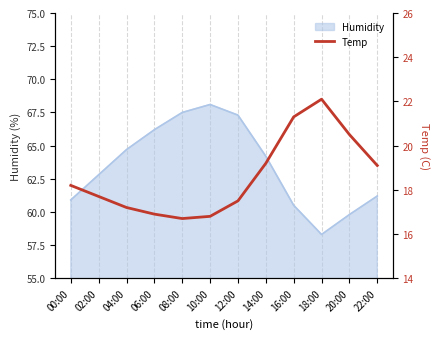

How many data points are less than 18?

6